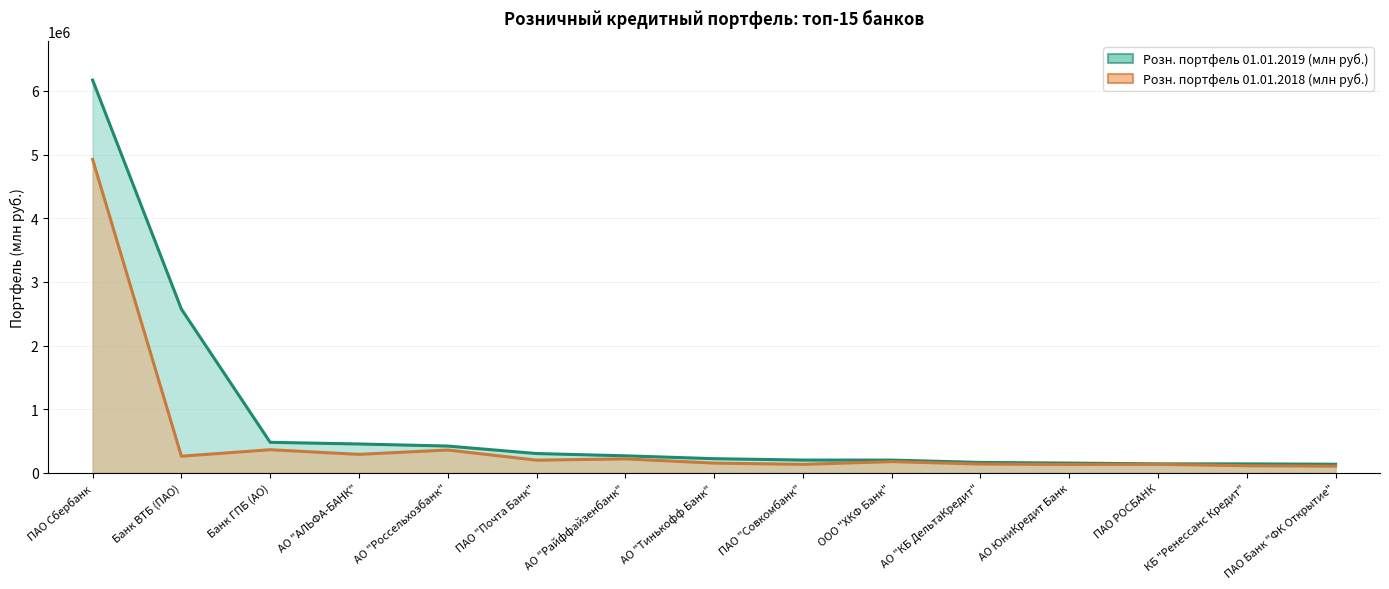

Which series has the widest spread of values?

Розн. портфель 01.01.2019 (млн руб.)